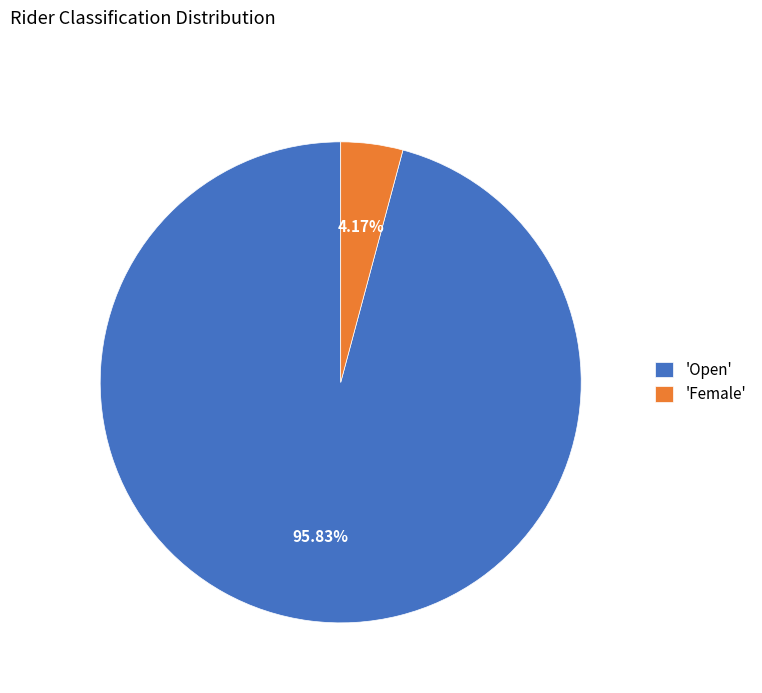

Rank the categories by value from lowest to highest.

'Female', 'Open'